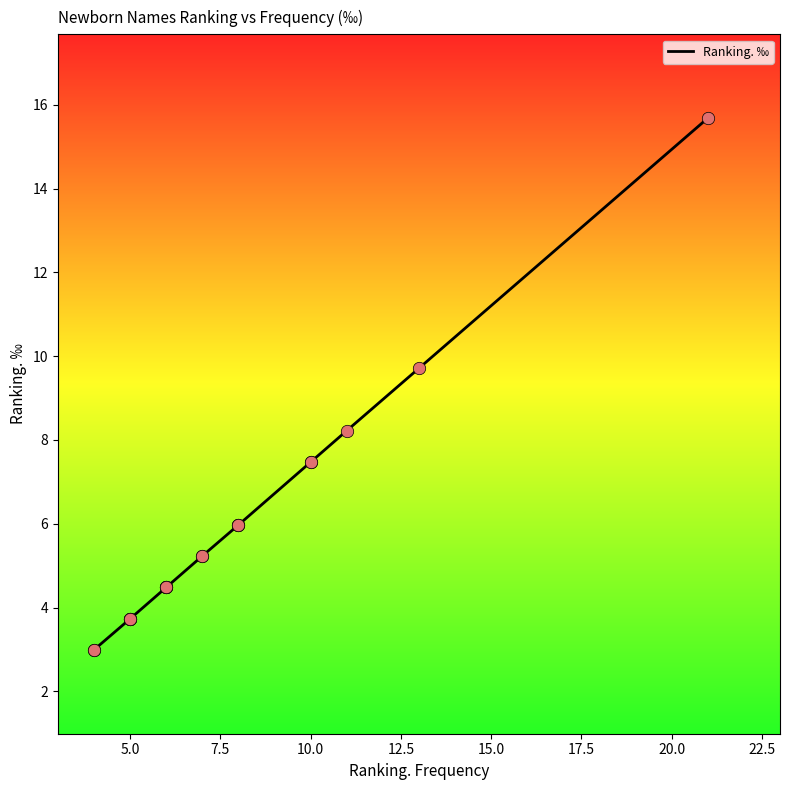

Approximately how many times larger is the value at 22.5 compared to 17.5?

1.0